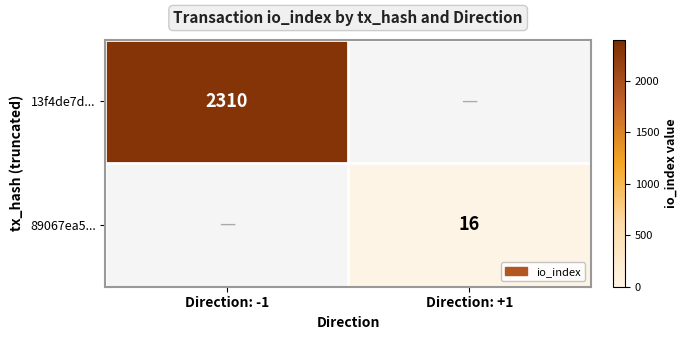

At which category is the sum across all series the highest?

Direction: -1